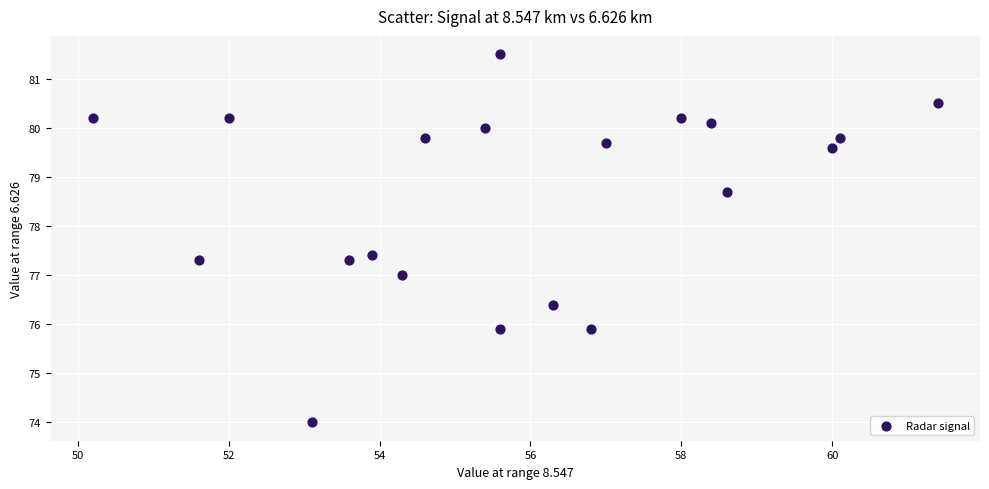

What is the range of X values (max minus min)?

11.2